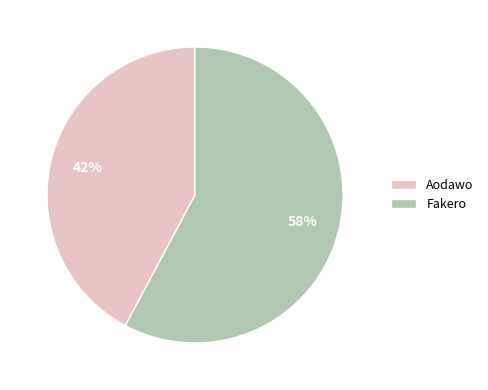

Which slice is the smallest?

Aodawo